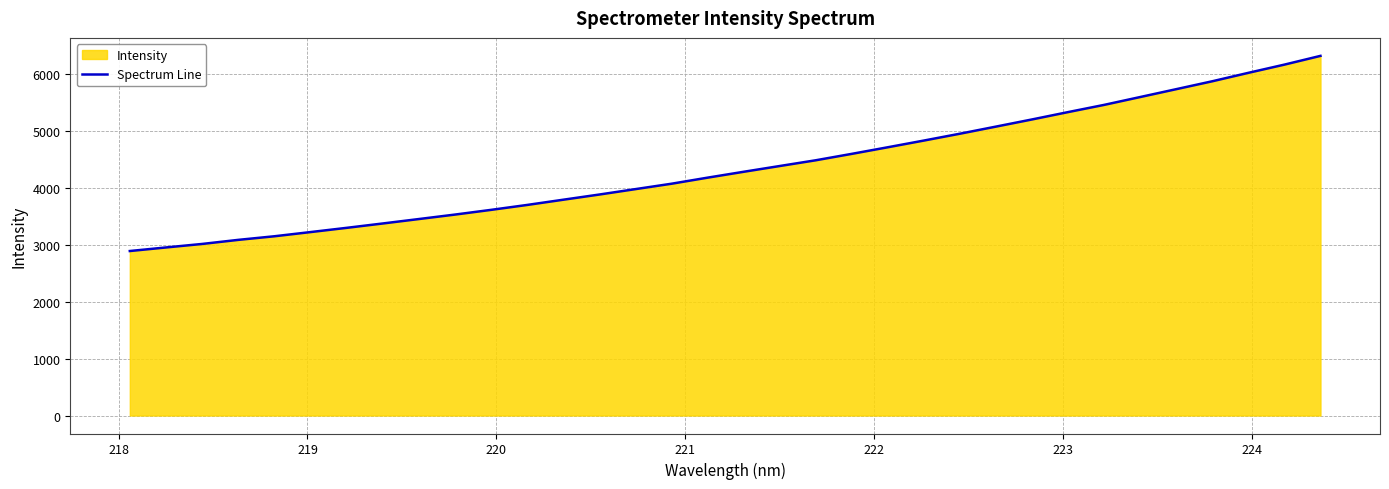

Reading left to right, what are all the values shown in this chart?

2889.3	2952.0	3013.5	3085.1	3148.4	3222.0	3296.3	3372.9	3450.9	3529.3	3612.1	3698.5	3790.3	3881.5	3976.4	4071.2	4177.9	4281.0	4382.4	4483.4	4596.2	4712.2	4830.0	4950.3	5075.2	5200.8	5330.0	5456.7	5594.6	5732.7	5871.4	6019.3	6163.7	6317.2